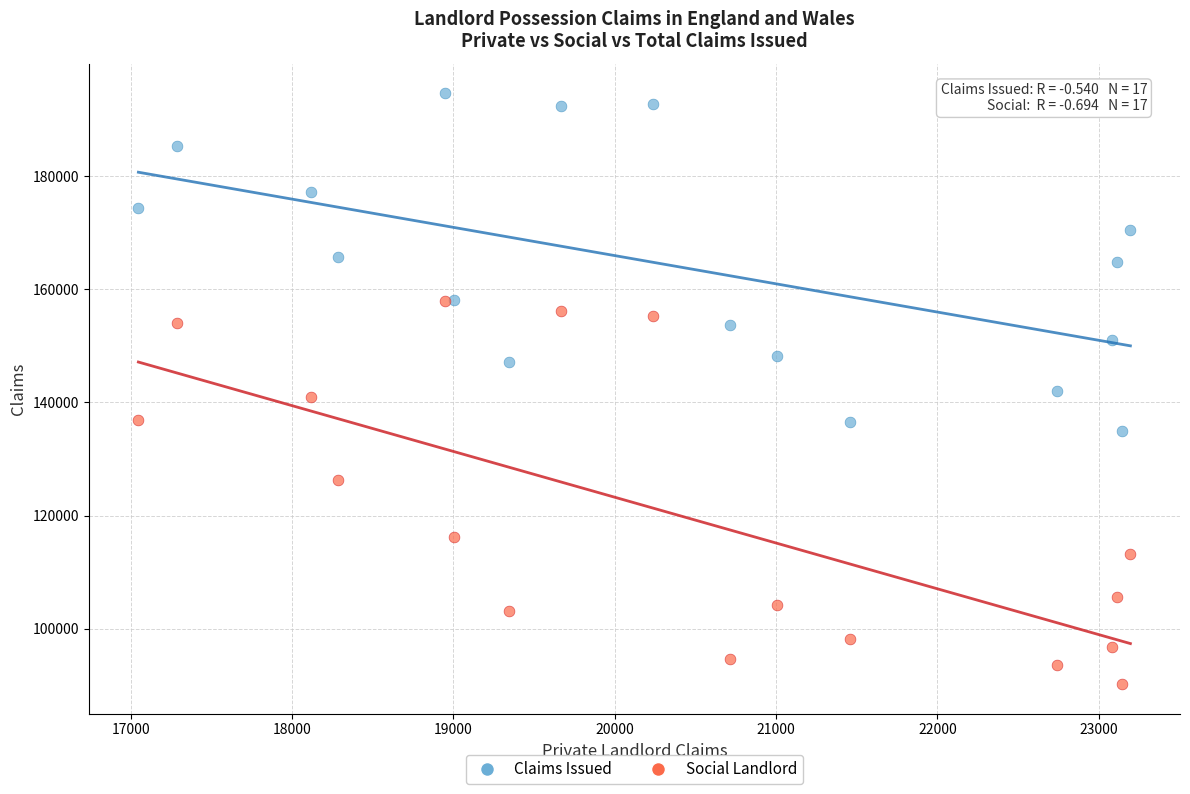

In the Social Landlord series, what Y value is closest to 124065?

126333